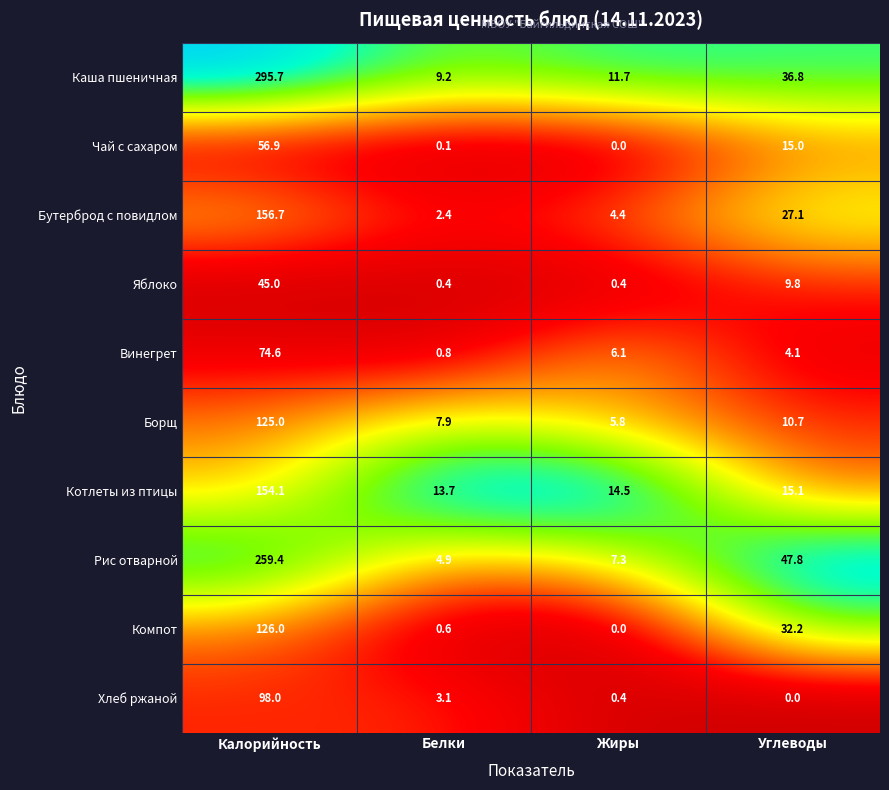

What is the average value of the Яблоко series?

13.9